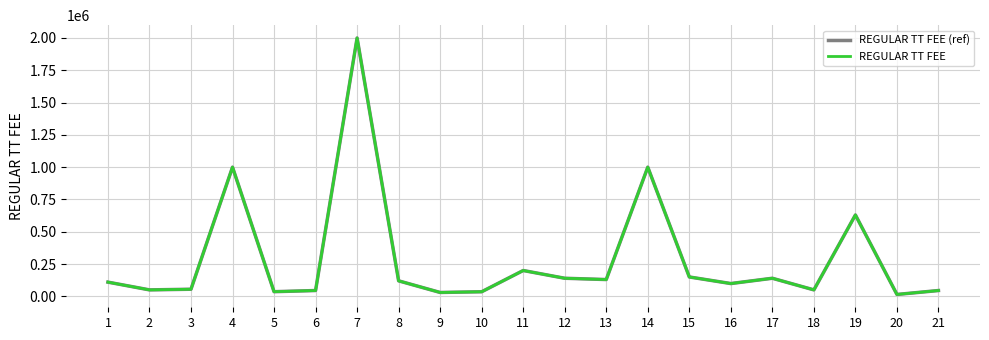

True or false: REGULAR TT FEE (ref) and REGULAR TT FEE intersect in this chart.

False